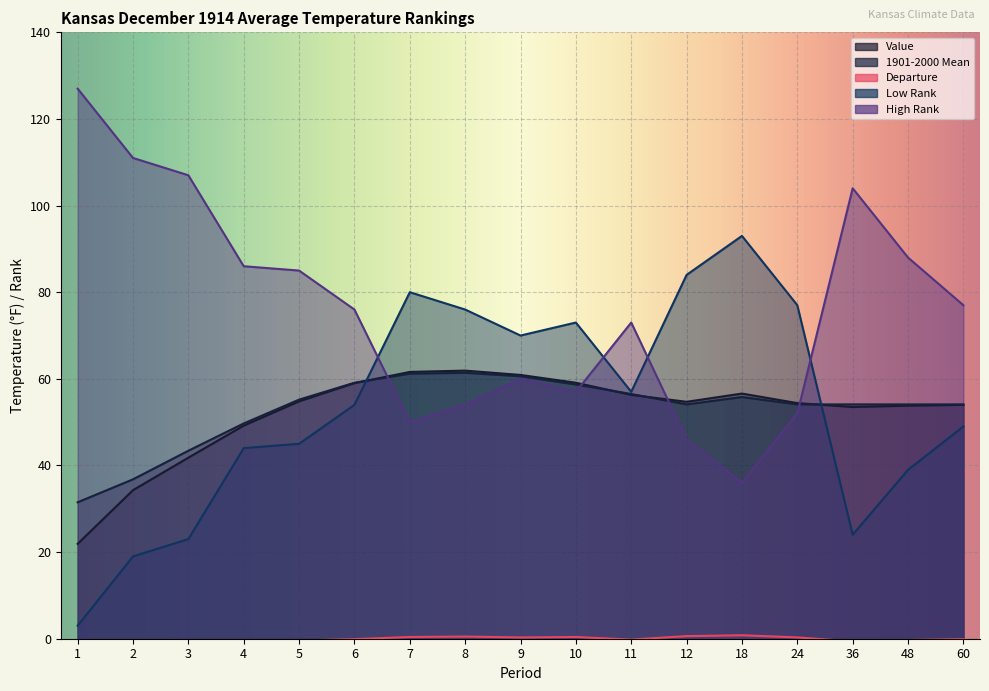

At which label is Departure closest to -4?

2